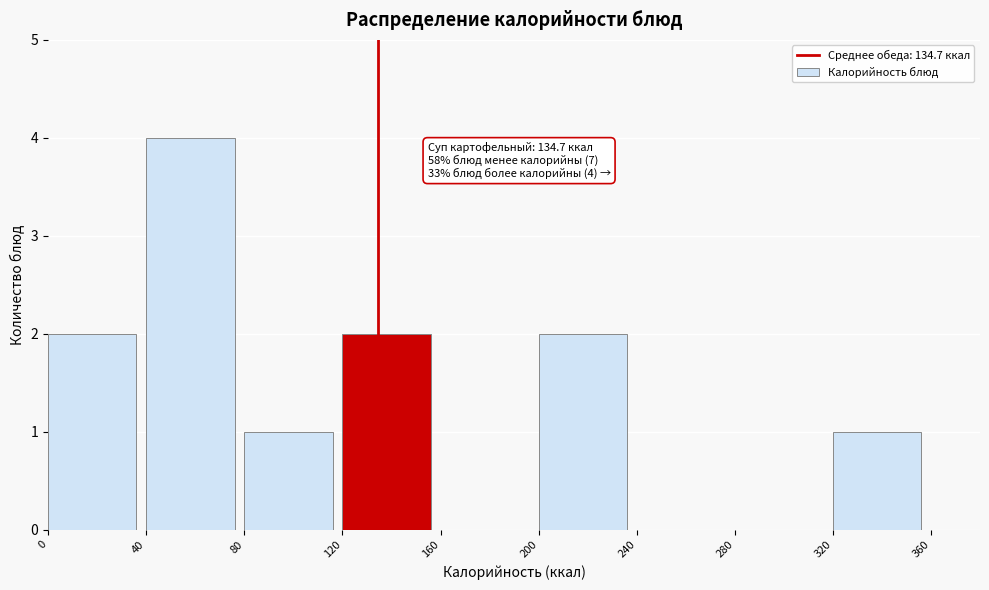

Over which range of the x-axis is the bar tallest?

40 to 80